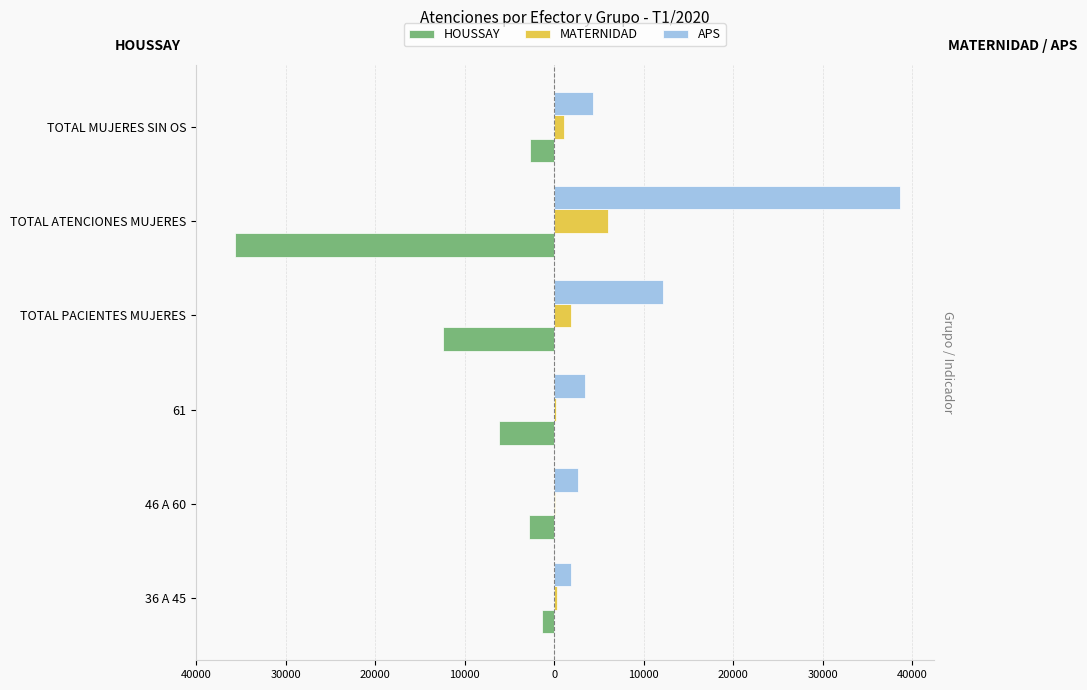

What are all the series names shown in the legend?

HOUSSAY, MATERNIDAD, APS